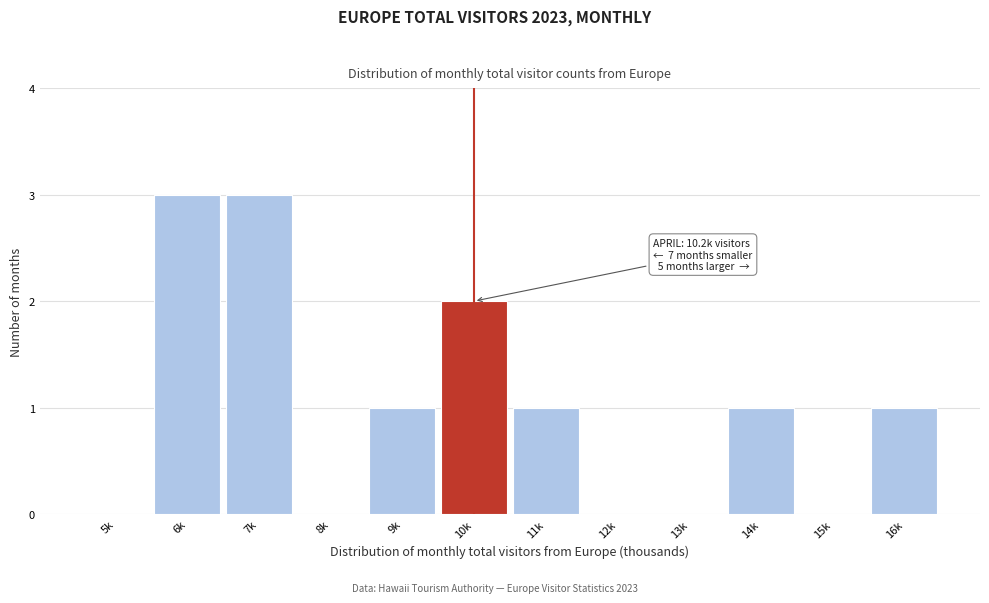

Reading left to right, what are all the values shown in this chart?

5k=0	6k=3	7k=3	8k=0	9k=1	10k=2	11k=1	12k=0	13k=0	14k=1	15k=0	16k=1